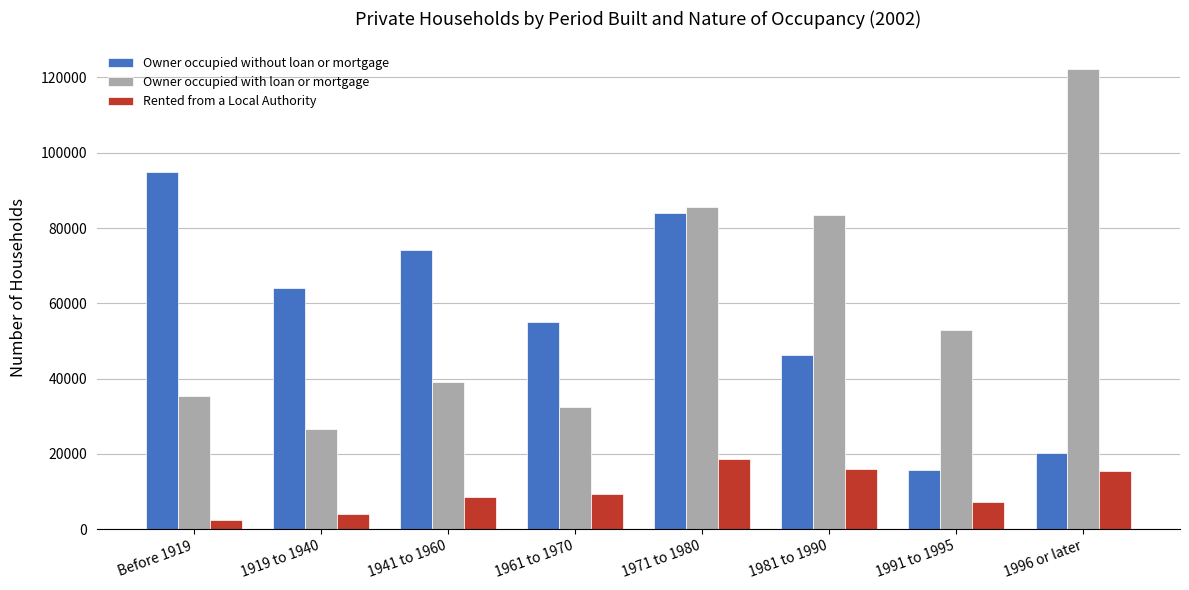

The Owner occupied without loan or mortgage series shows 46201 at 1981 to 1990. True or false?

True